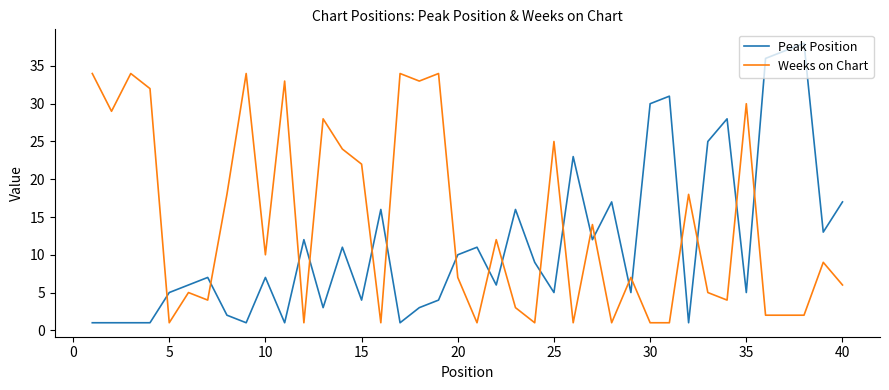

Which series has the largest total across all categories?

Weeks on Chart